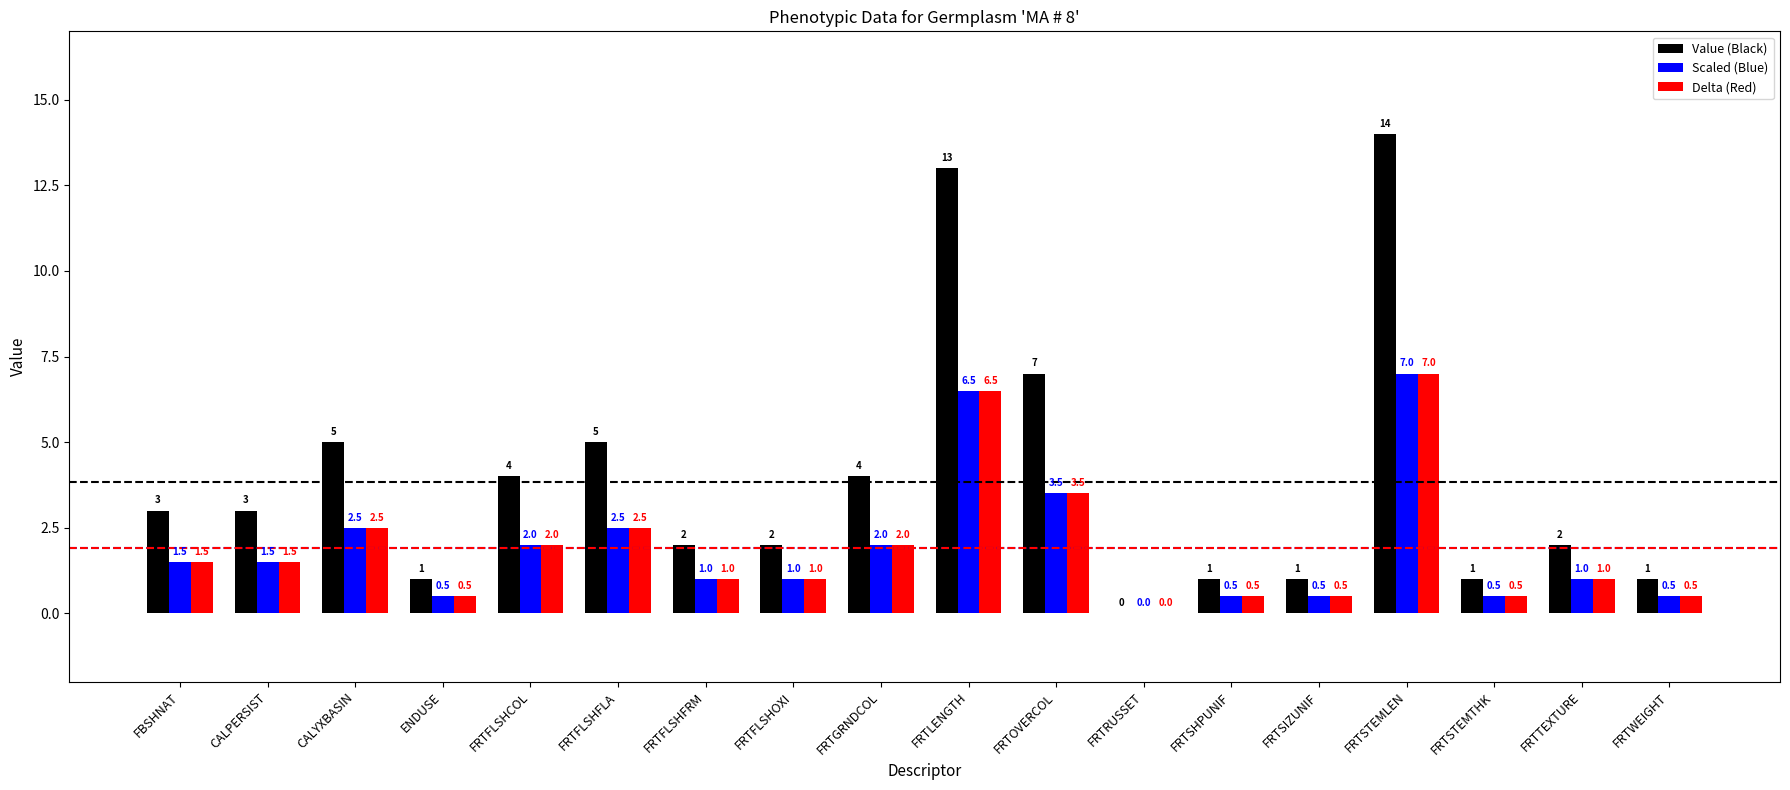

What is the sum of the Value (Black) values at FRTWEIGHT and ENDUSE?

2.0